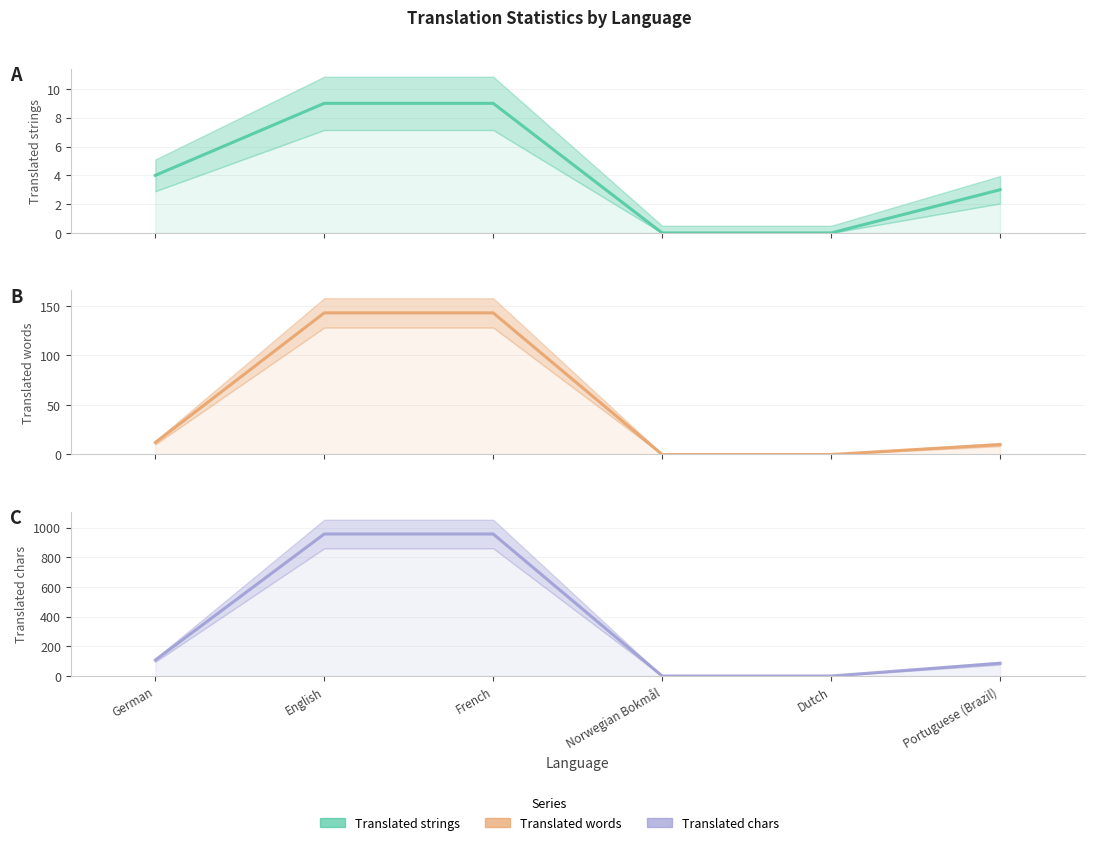

What is the label of the 4th point from the right?

French